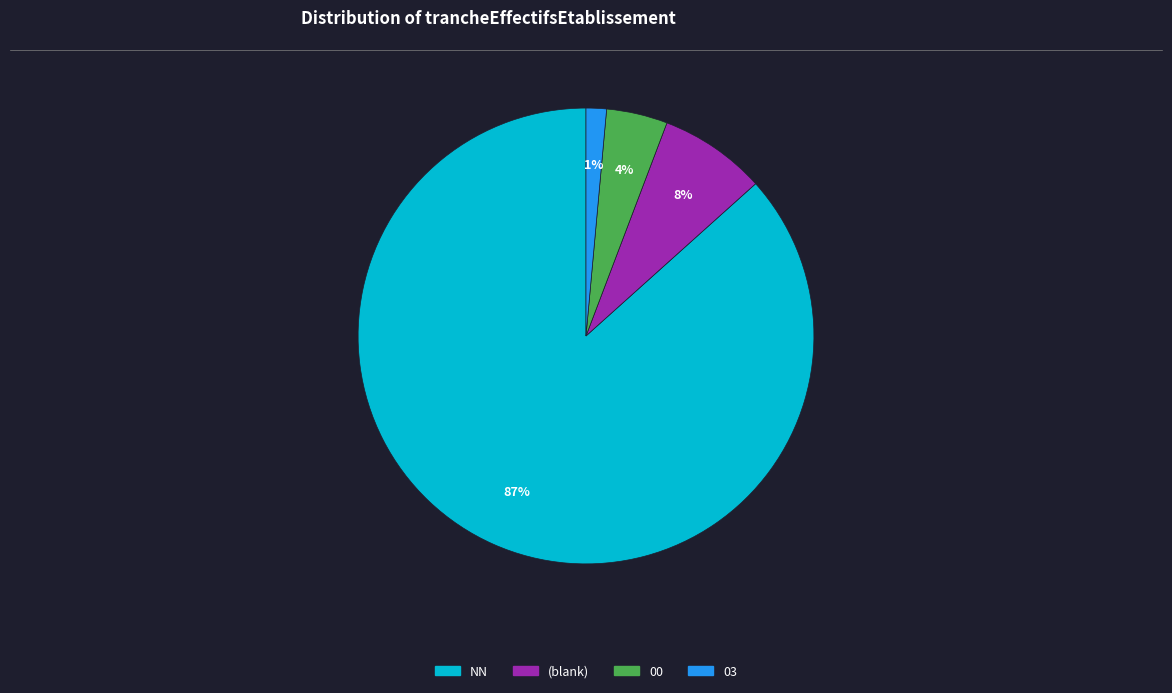

Does any single category account for the majority?

Yes